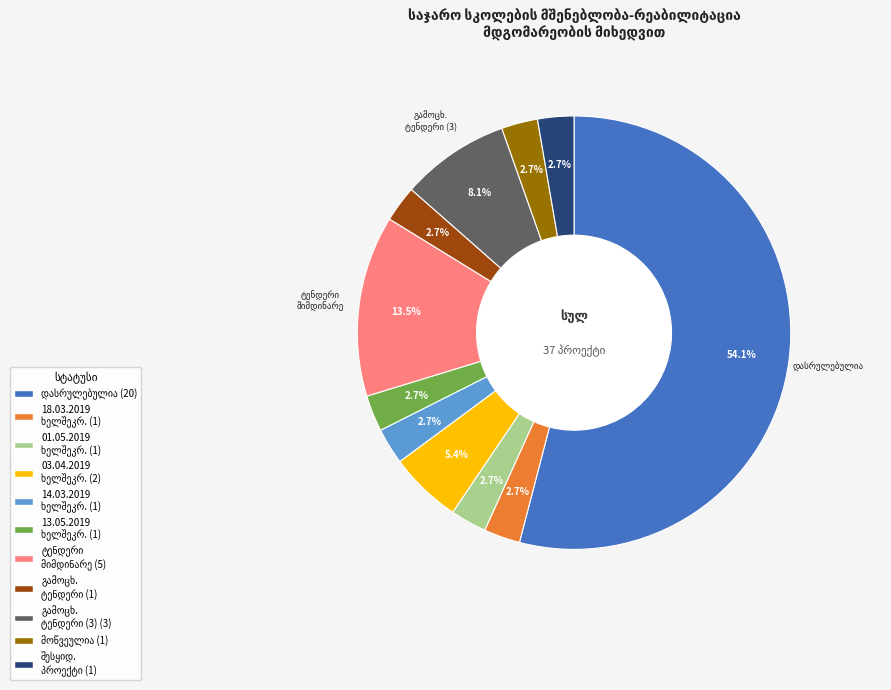

To the nearest percent, what is the average slice percentage?

9%